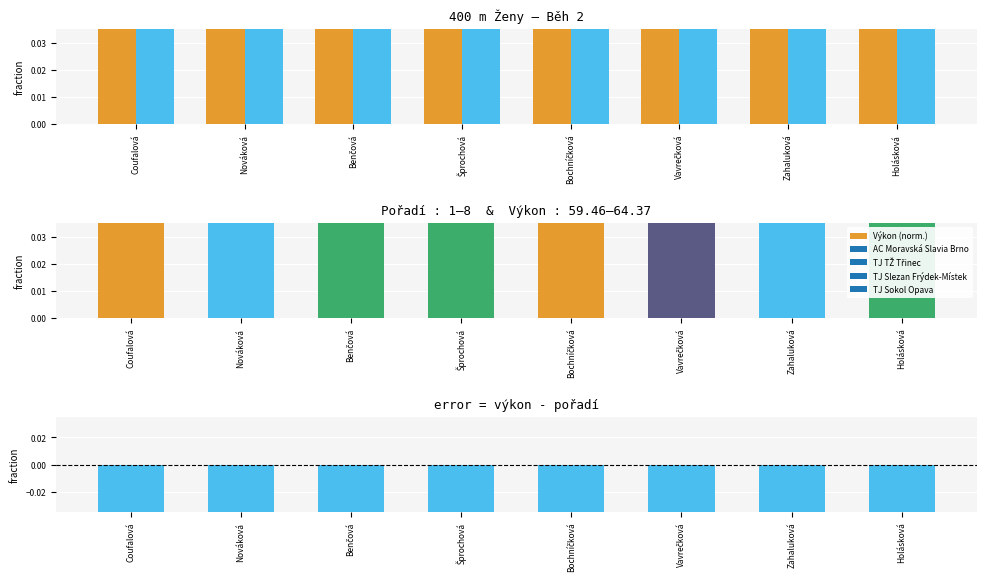

At how many categories does at least one series exceed 0?

8